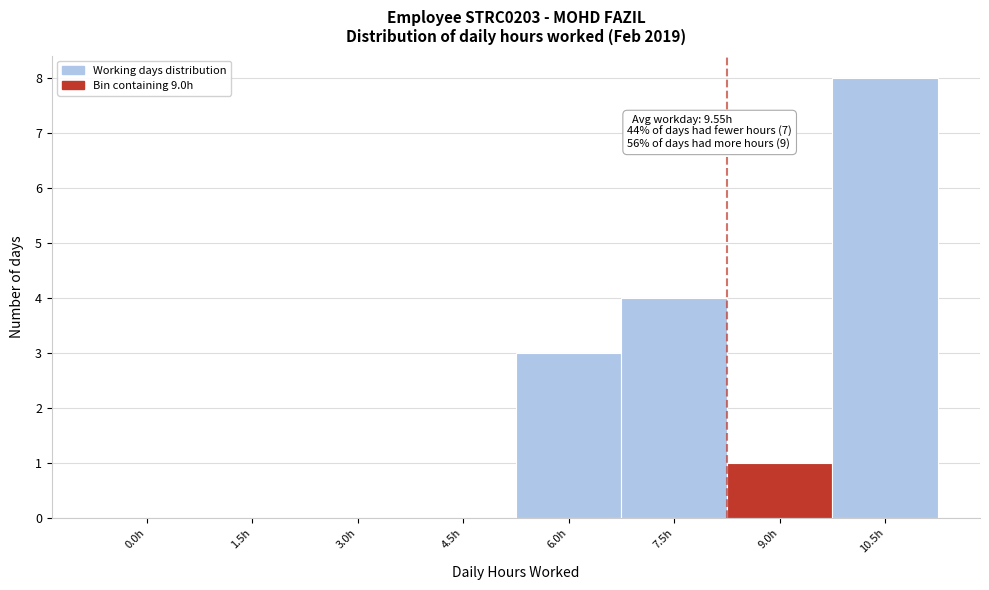

Reading left to right, list all the values displayed in this chart.

0.0h=0	1.5h=0	3.0h=0	4.5h=0	6.0h=3	7.5h=4	9.0h=1	10.5h=8